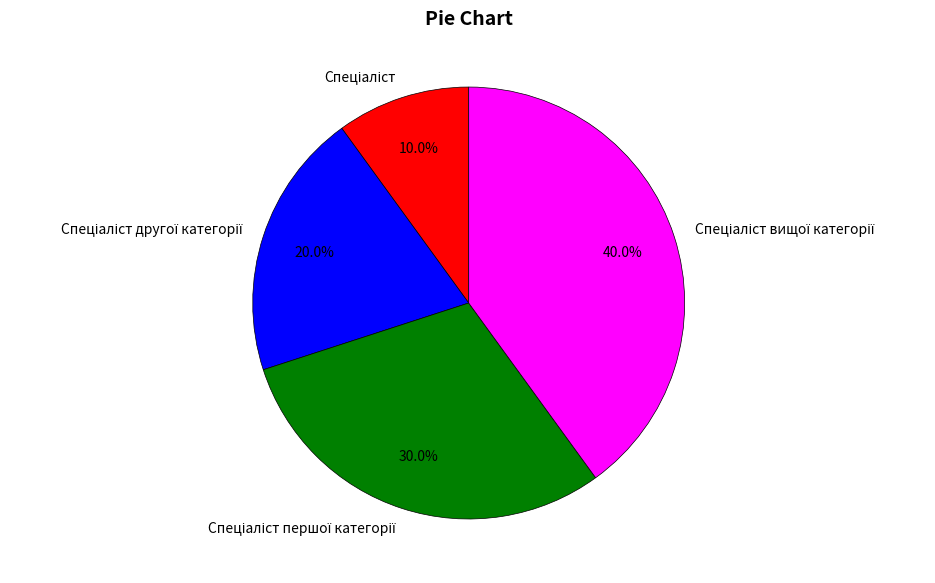

Is there any slice that represents more than half of the pie?

No